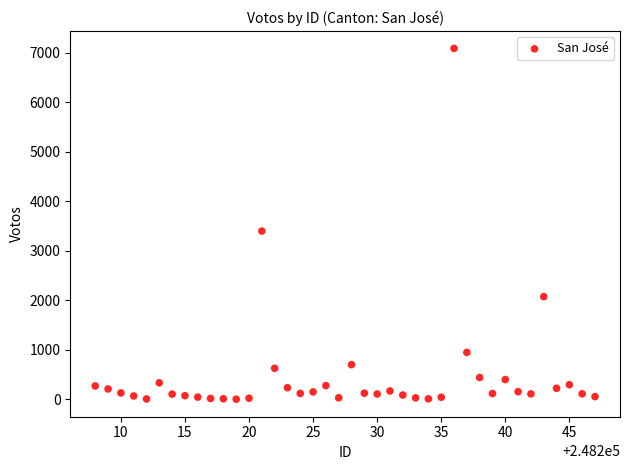

What is the range of Y values (max minus min)?

7087